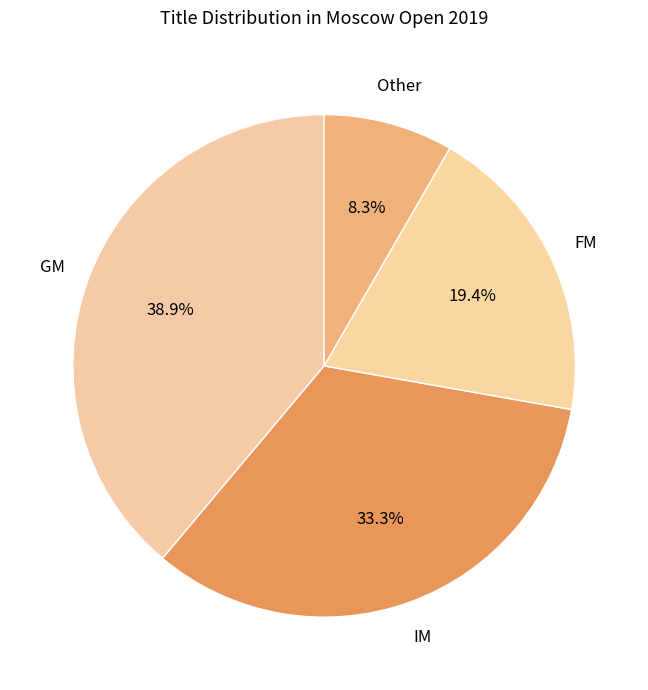

What is the largest slice in the pie chart?

GM